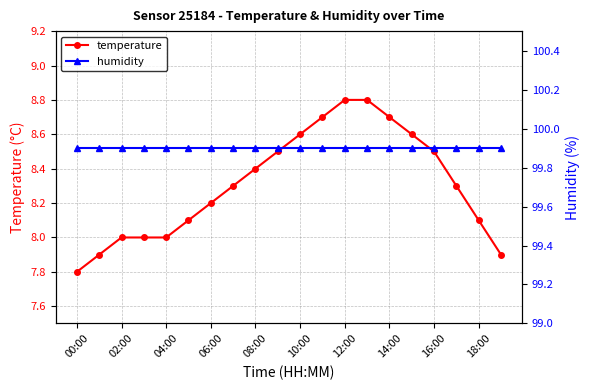

True or false: humidity and temperature intersect in this chart.

False